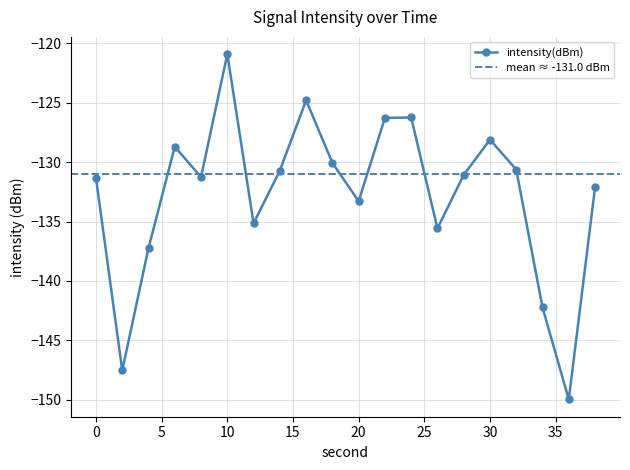

Reading right to left, list all the values displayed in this chart.

38=-132.1	36=-150.0	34=-142.2	32=-130.6	30=-128.1	28=-131.1	26=-135.6	24=-126.2	22=-126.3	20=-133.3	18=-130.0	16=-124.8	14=-130.7	12=-135.1	10=-120.9	8=-131.3	6=-128.7	4=-137.2	2=-147.5	0=-131.3